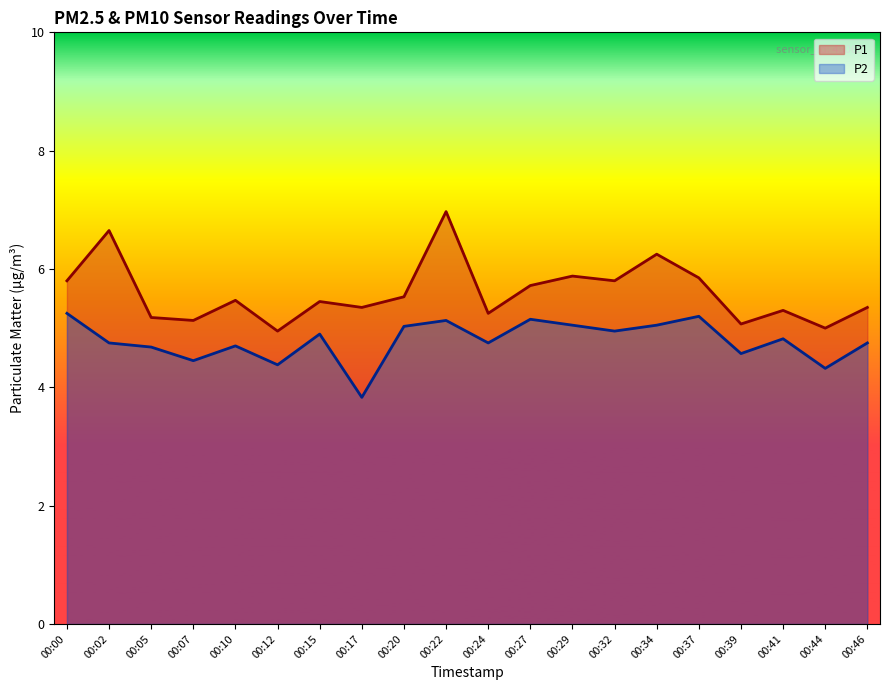

Which series has the widest spread of values?

P1